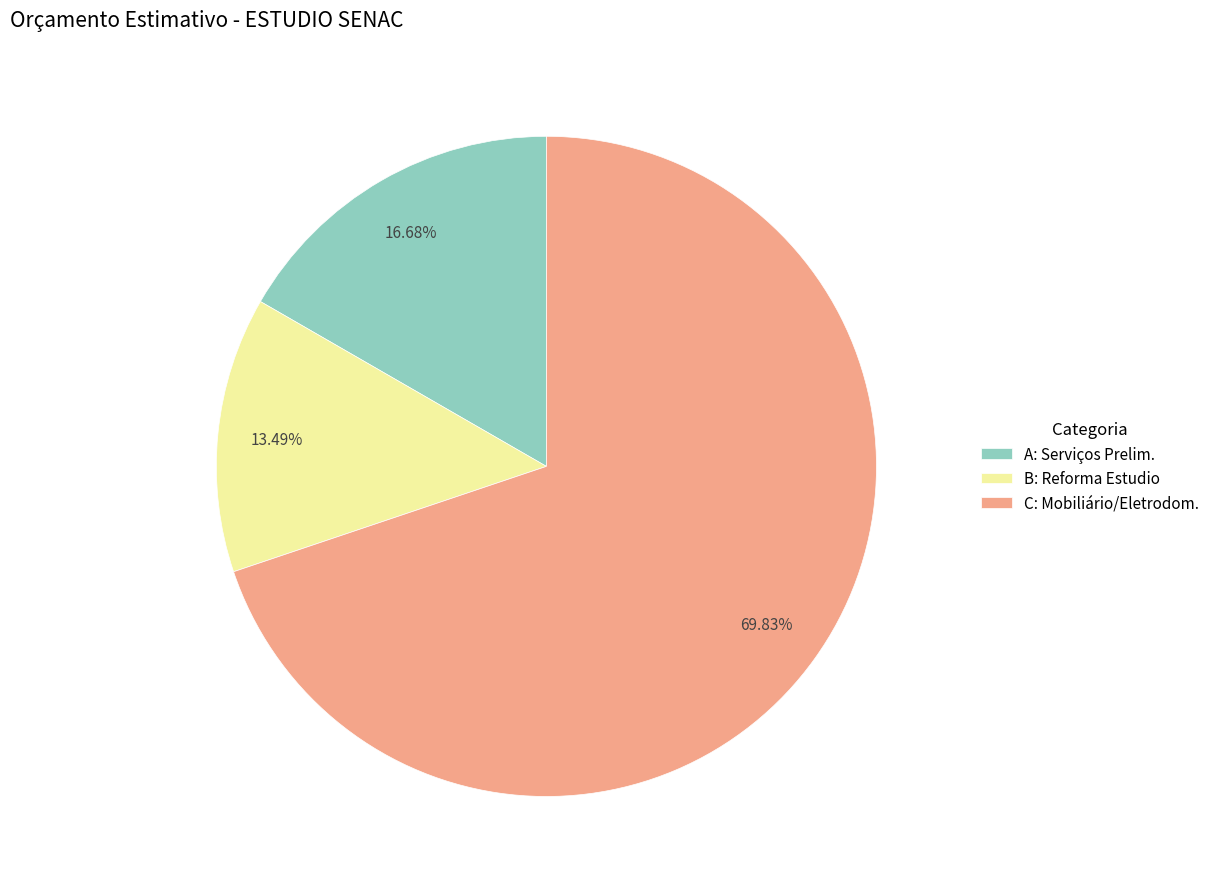

Is there any slice that represents more than half of the pie?

Yes